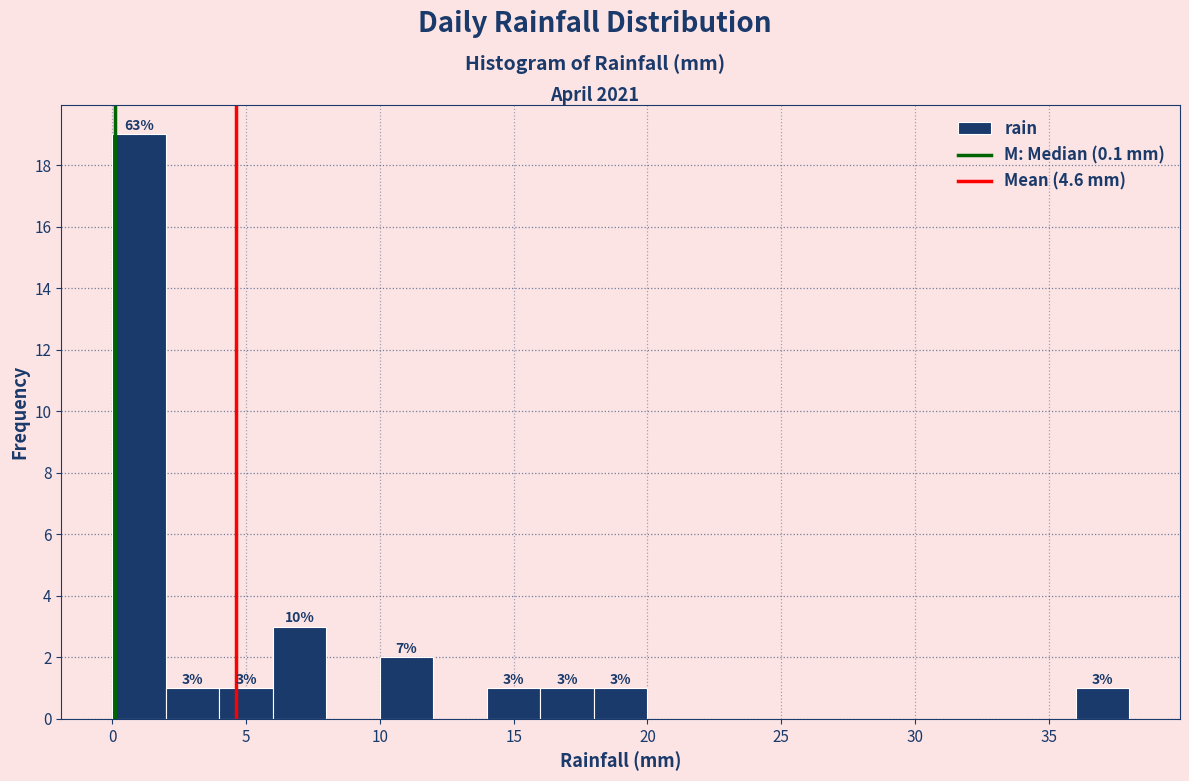

Over which range of the x-axis is the bar tallest?

0 to 2